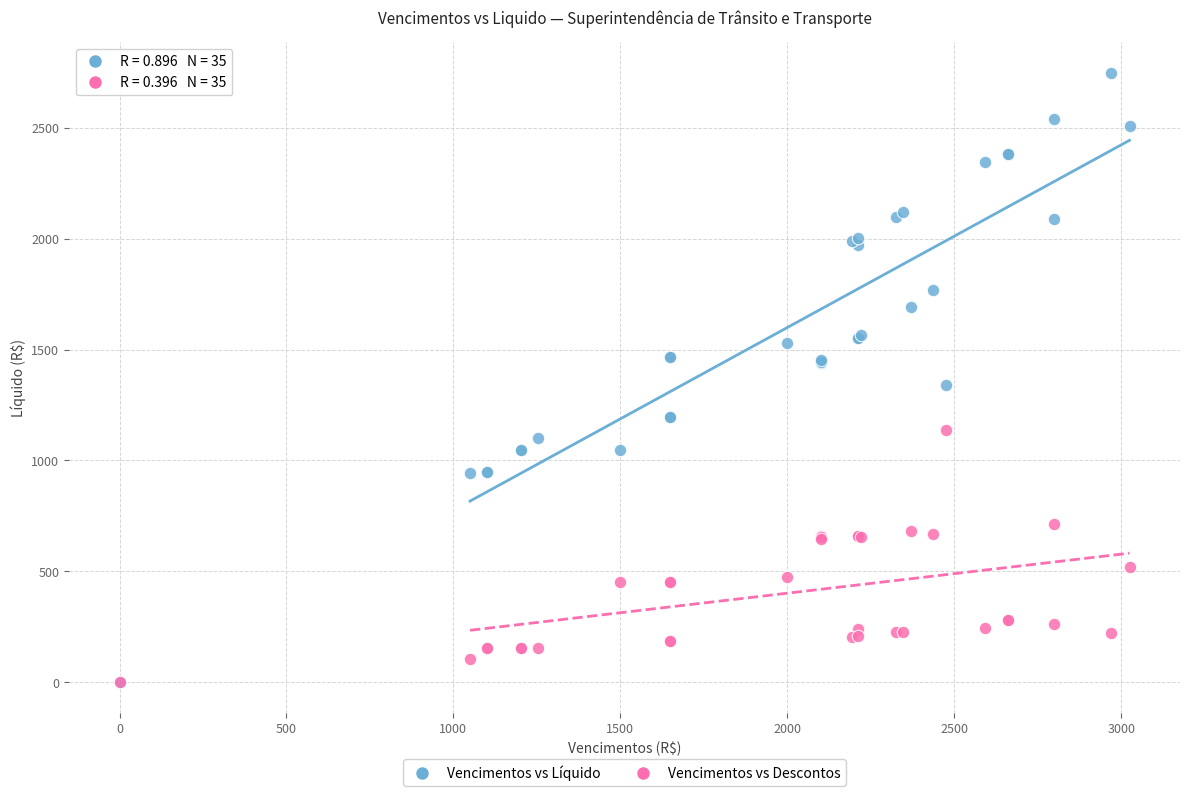

Across all series, what Y value is closest to 1373?

1337.8